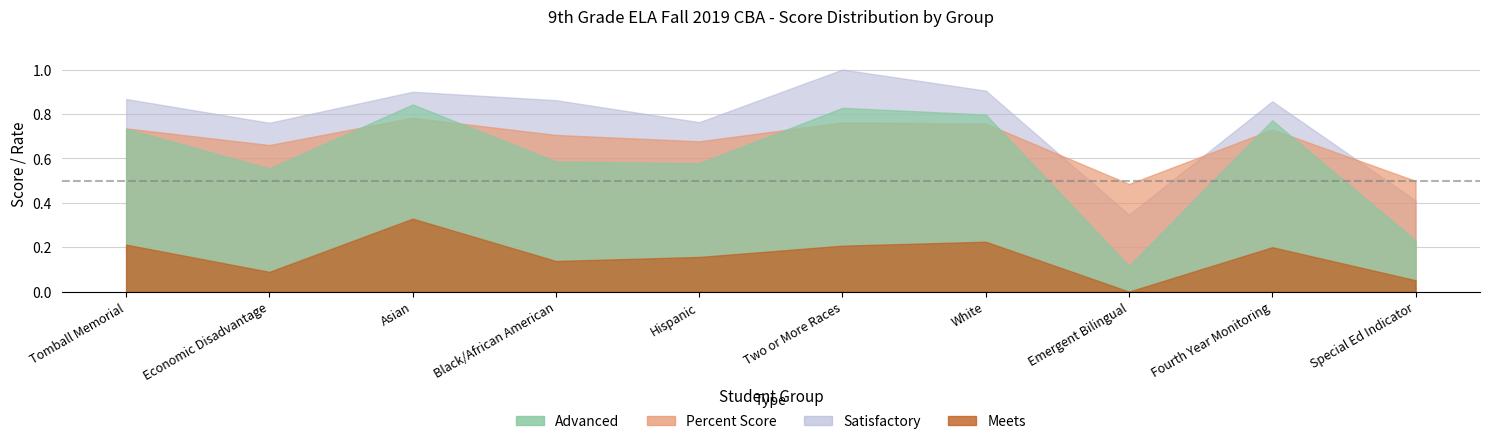

Which series has the largest total across all categories?

Satisfactory